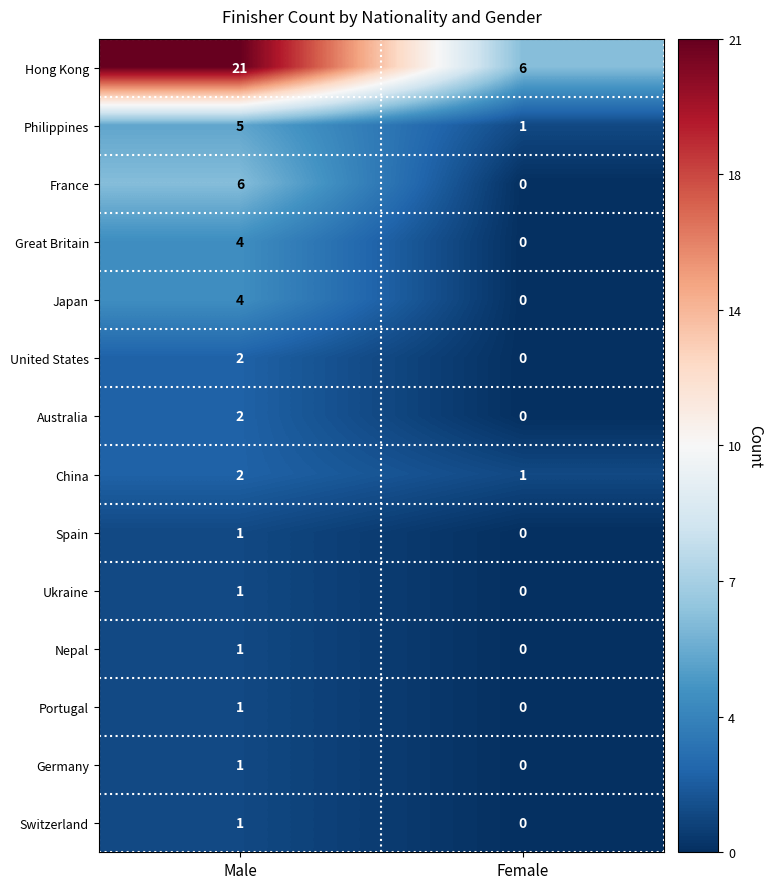

True or false: France has a value of 3 at Female.

False